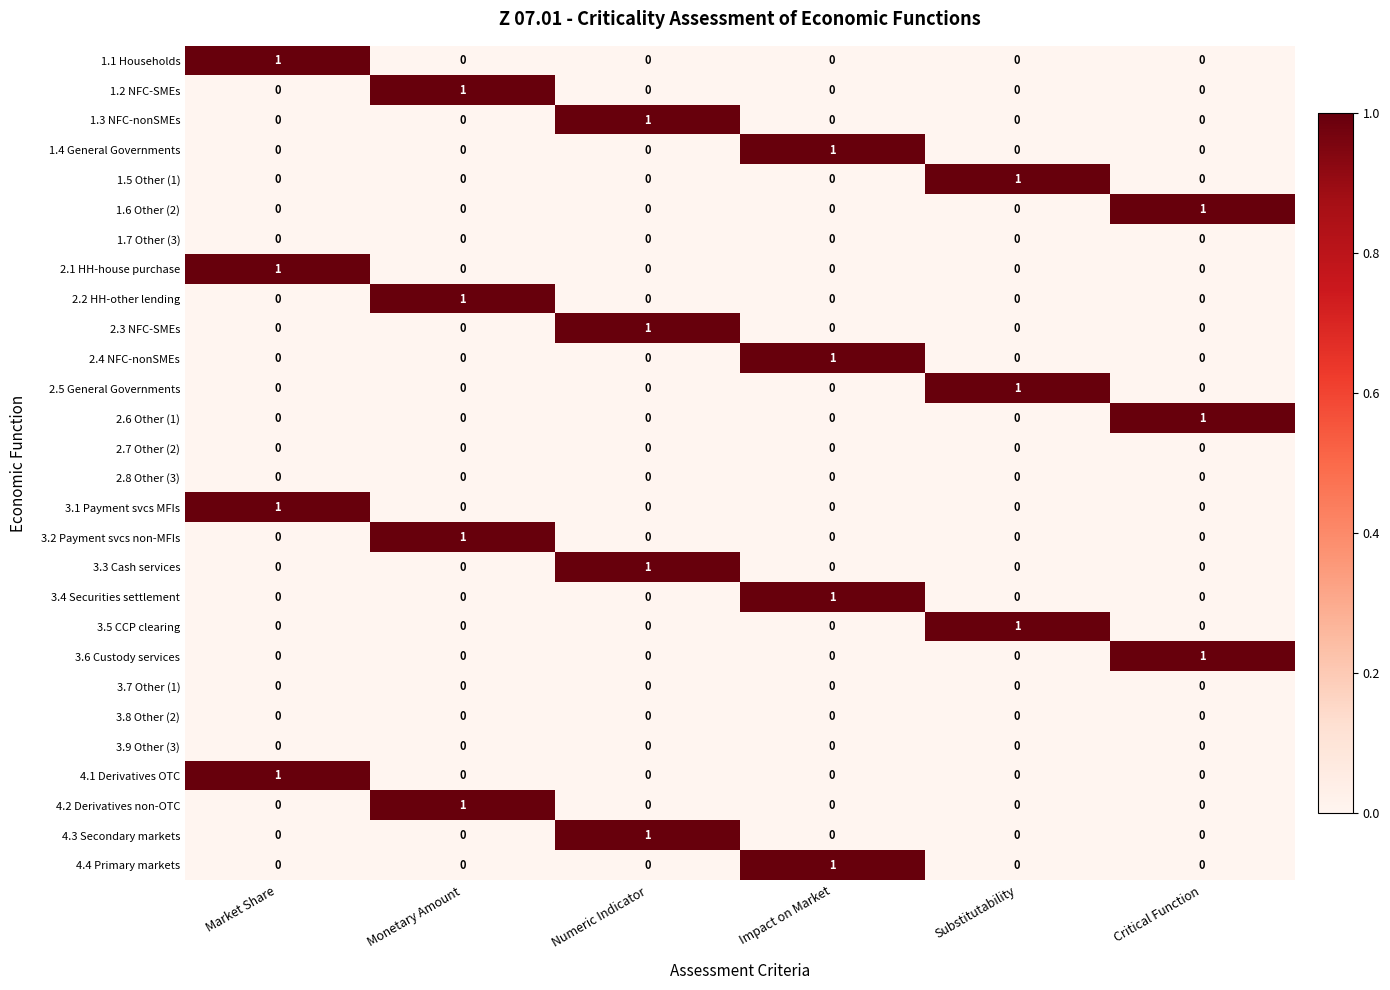

True or false: 4.3 Secondary markets has a value of -1 at Monetary Amount.

False